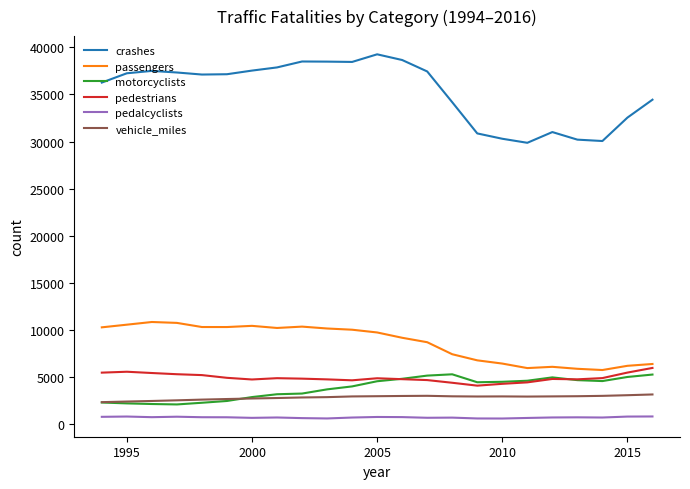

What is the average value of the motorcyclists series?

3861